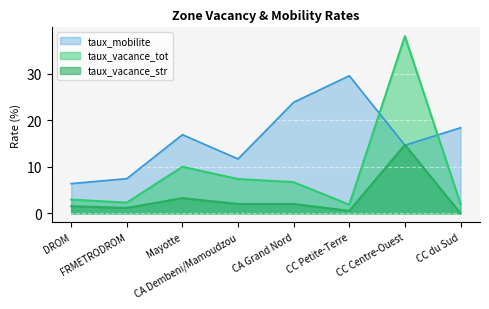

What position from the right is Mayotte?

6